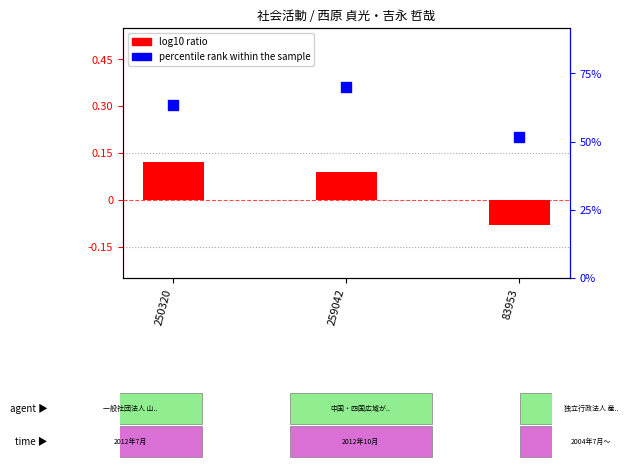

Which series has the widest spread of Y values?

log10 ratio